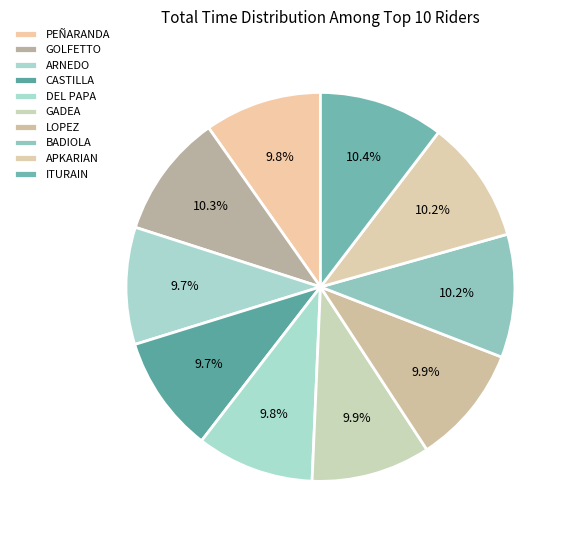

Count the number of slices in the pie.

10